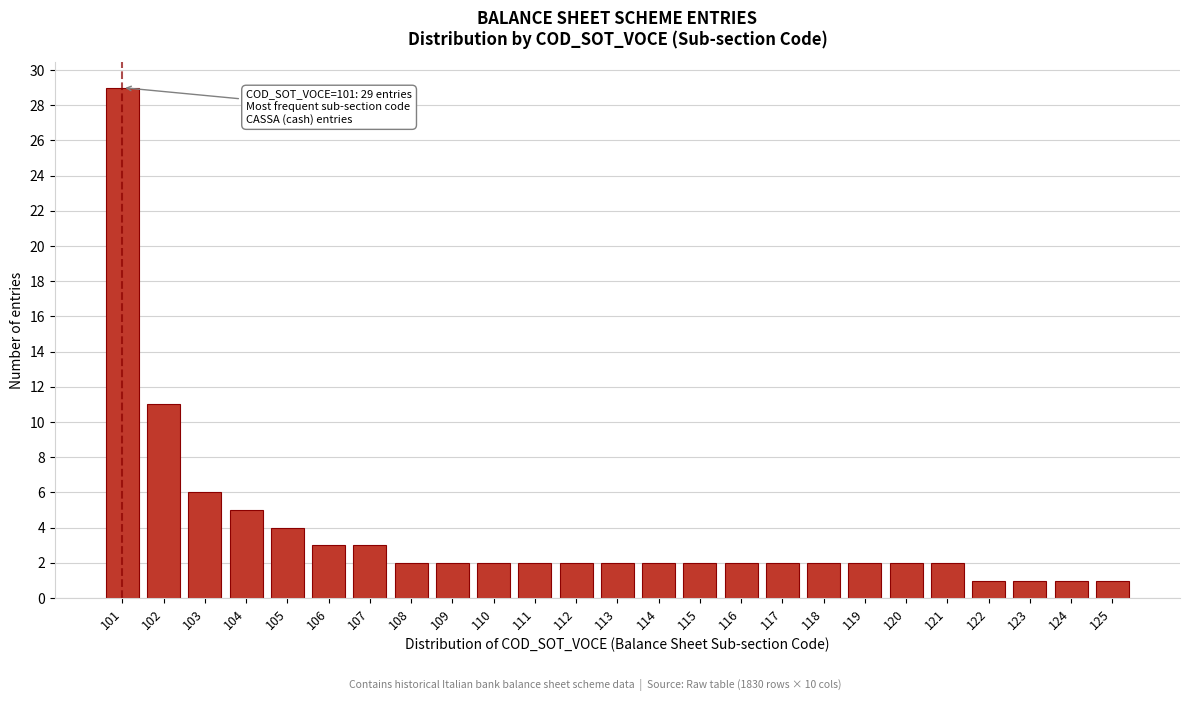

Reading left to right, what are all the values shown in this chart?

101=29	102=11	103=6	104=5	105=4	106=3	107=3	108=2	109=2	110=2	111=2	112=2	113=2	114=2	115=2	116=2	117=2	118=2	119=2	120=2	121=2	122=1	123=1	124=1	125=1